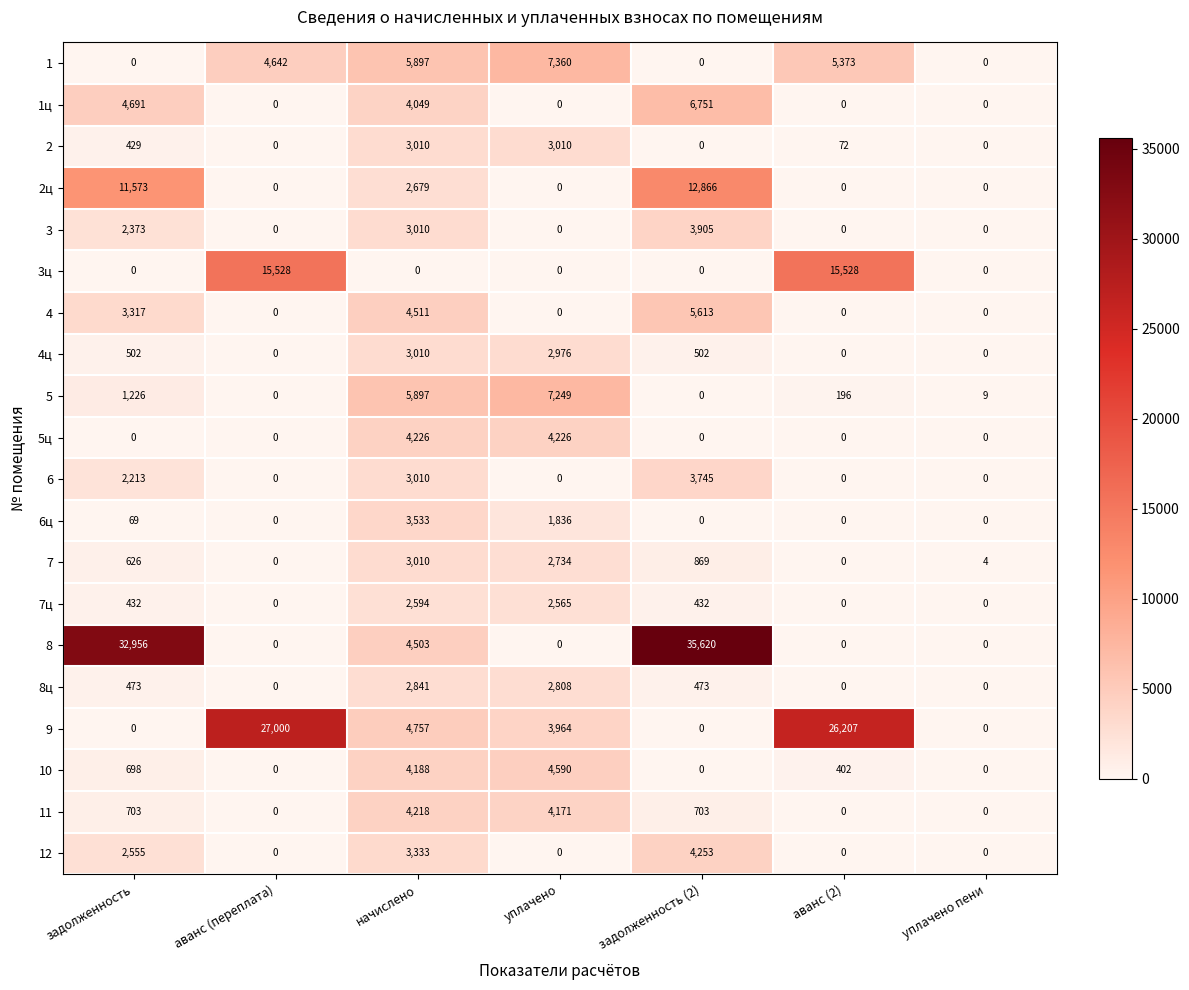

What is the total value across all series at уплачено?

47489